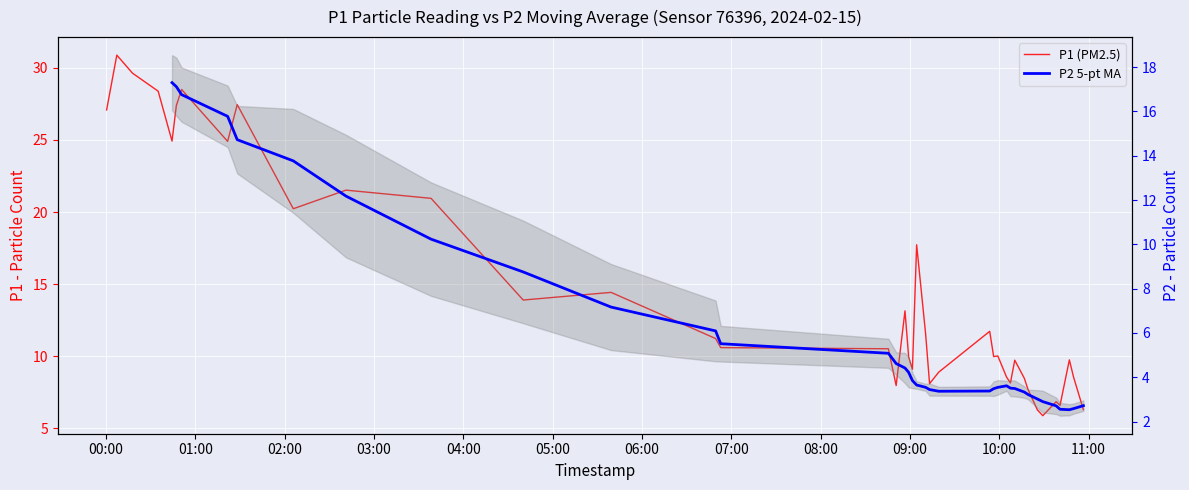

What is the label of the 9th point from the left?

08:00